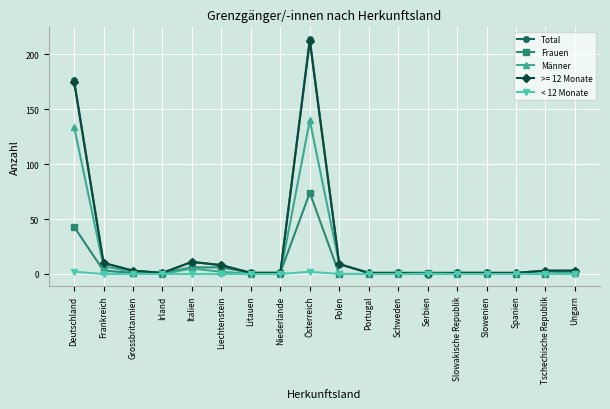

What is the difference between the second highest and minimum values in the Total series?

176